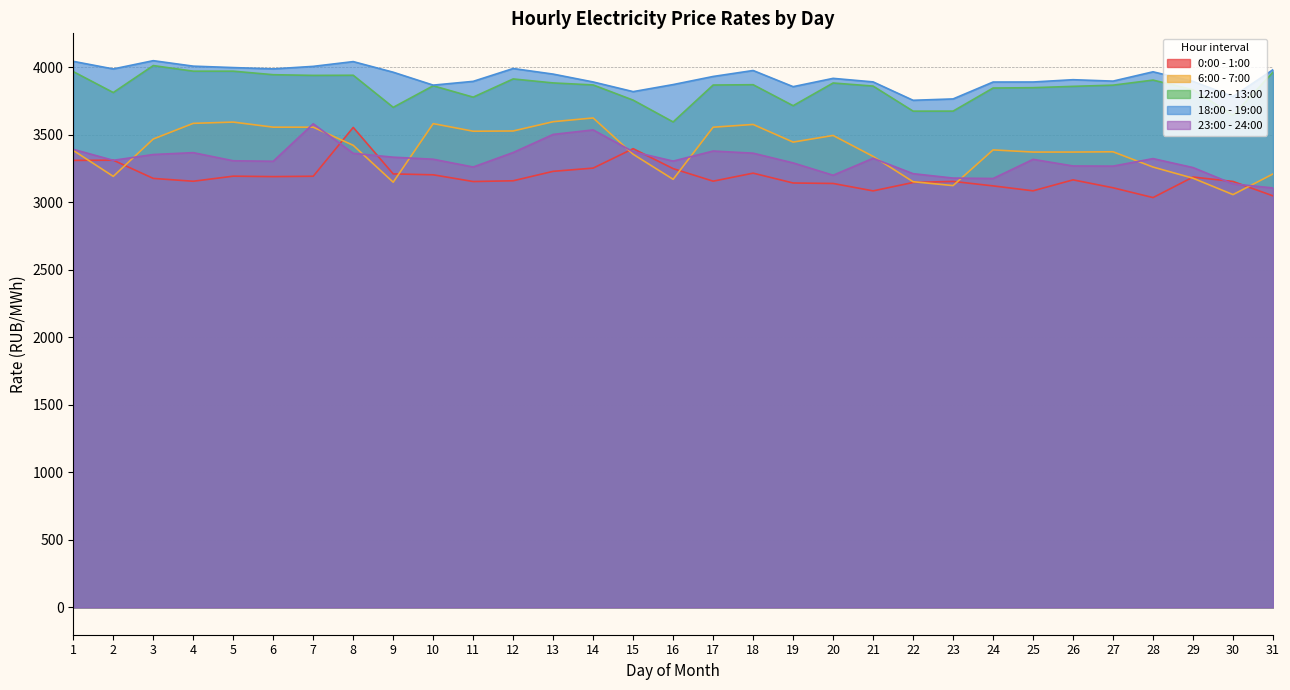

What is the smallest value displayed?

3033.8